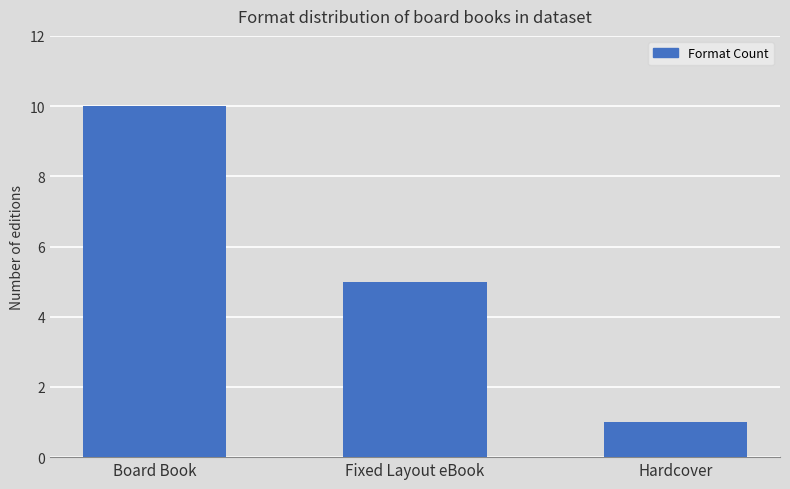

Rank the categories by value from highest to lowest.

Board Book, Fixed Layout eBook, Hardcover